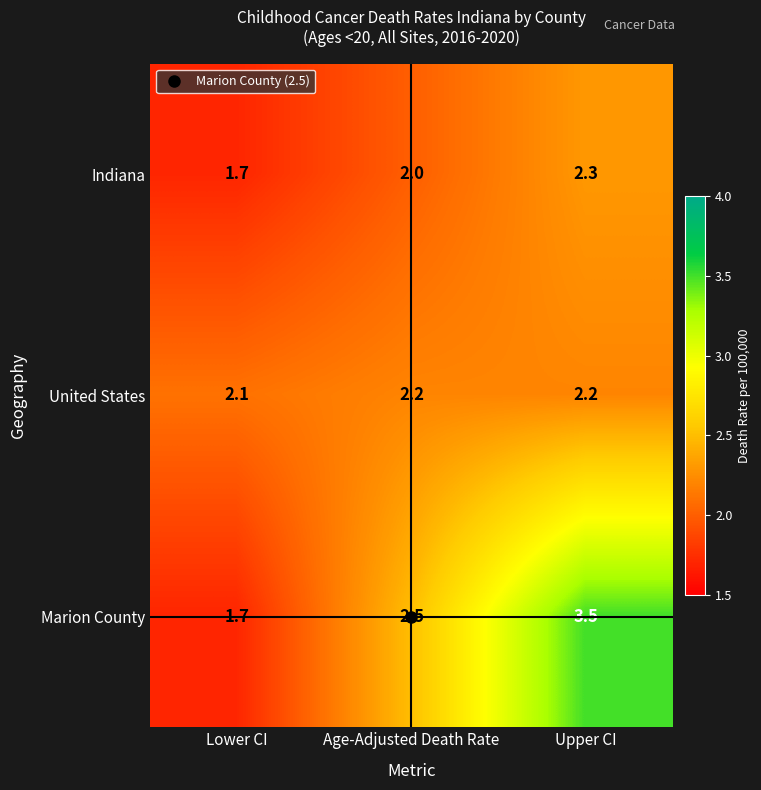

Between Lower CI and Upper CI, which series saw the biggest shift?

Marion County